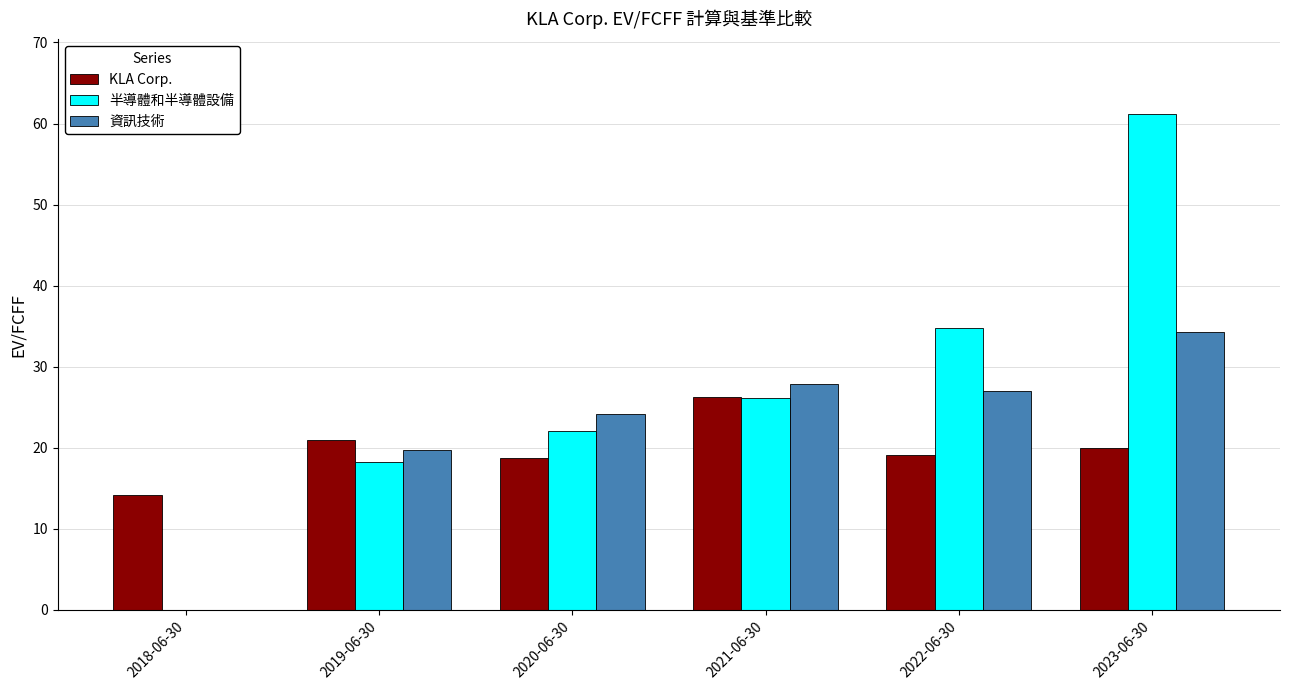

Is it true that 資訊技術 equals 24.1 at 2020-06-30?

True